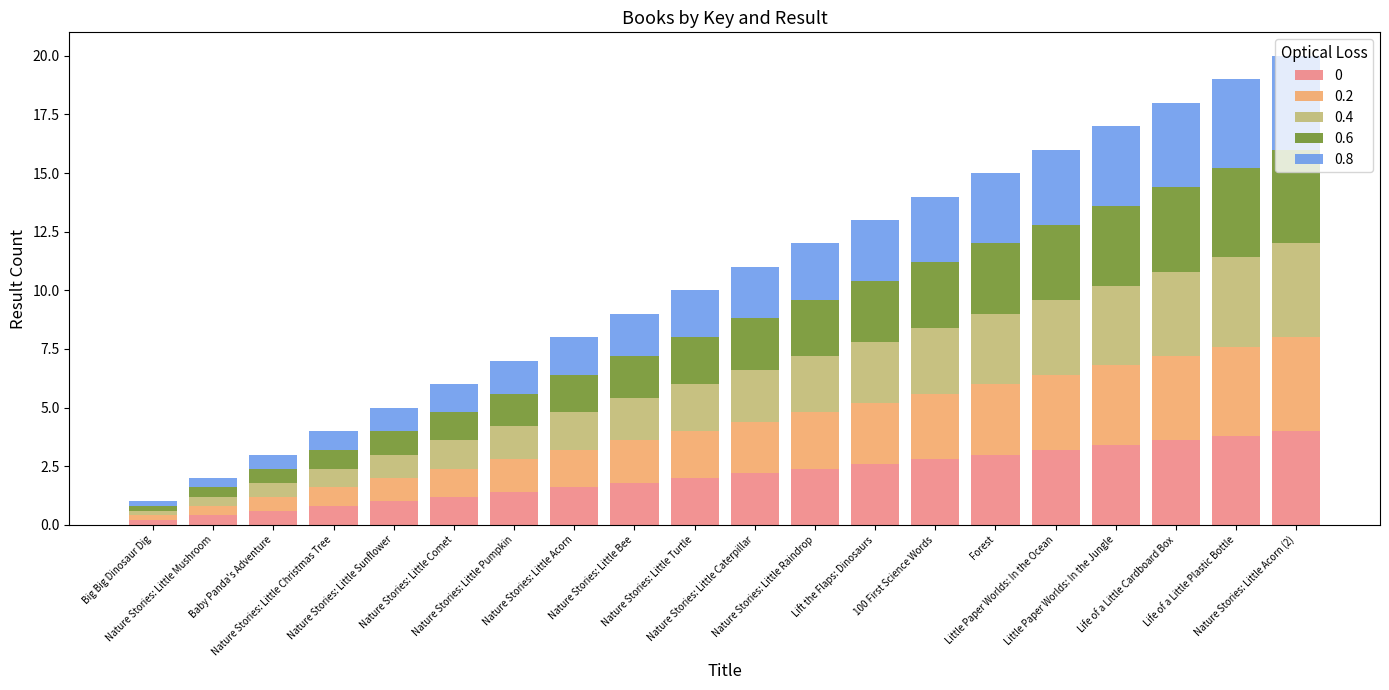

Does the chart contain stacked bars?

Yes